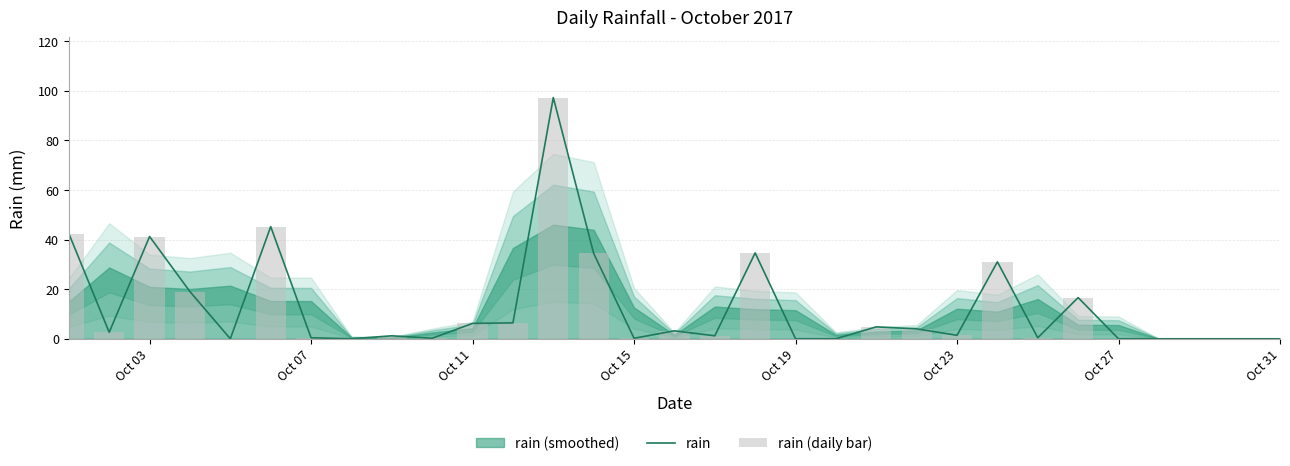

What is the average value of the rain (daily bar) series?

12.7